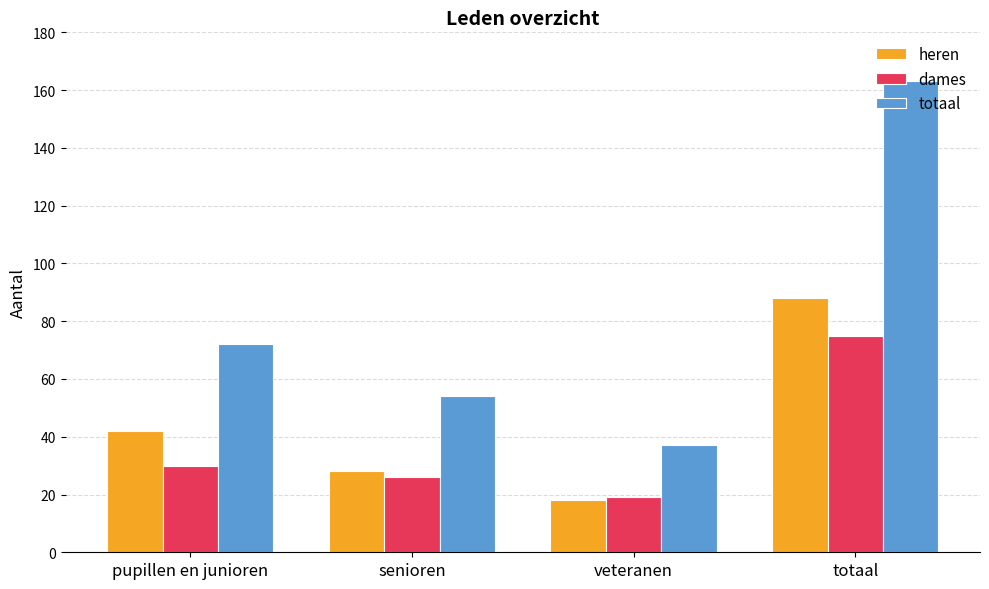

What are all the series names shown in the legend?

heren, dames, totaal